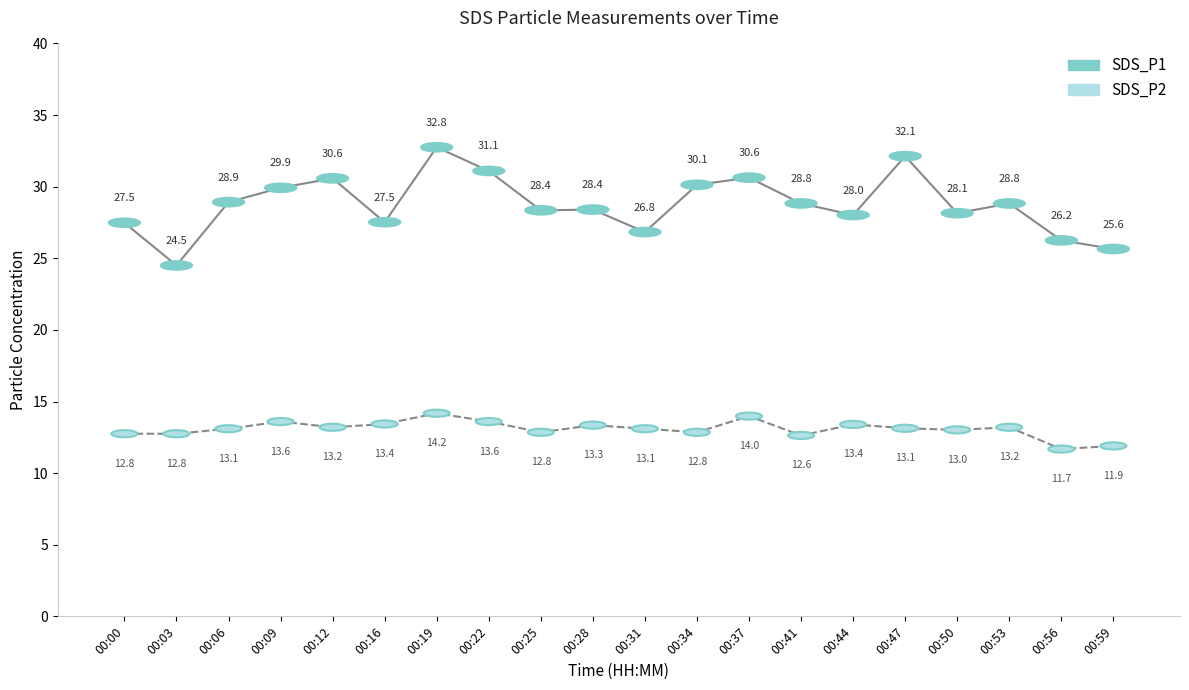

Which series changed the most between 00:28 and 00:56?

SDS_P1